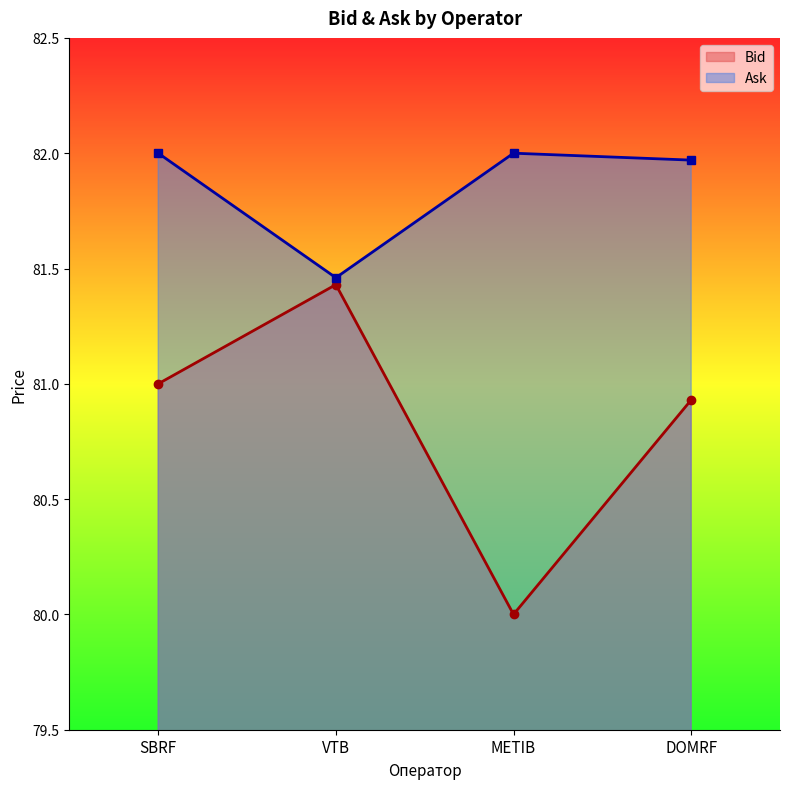

Reading left to right, what are all the values shown in this chart?

Bid: SBRF=81.0	VTB=81.4	METIB=80.0	DOMRF=80.9
Ask: SBRF=82.0	VTB=81.5	METIB=82.0	DOMRF=82.0